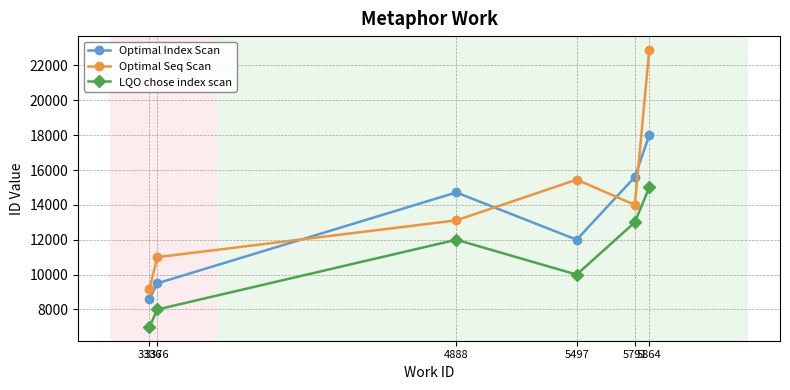

The LQO chose index scan series shows 15000 at 5864. True or false?

True